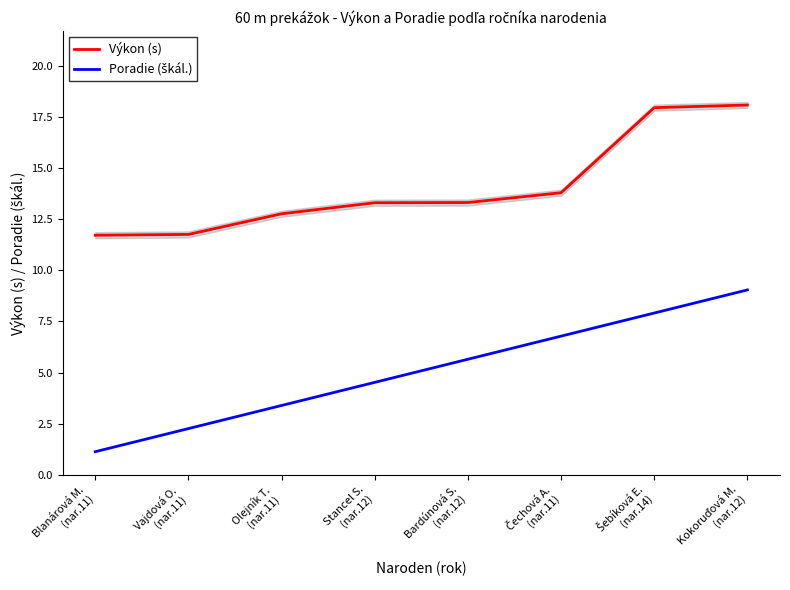

True or false: Poradie (škál.) and Výkon (s) cross at least once.

False